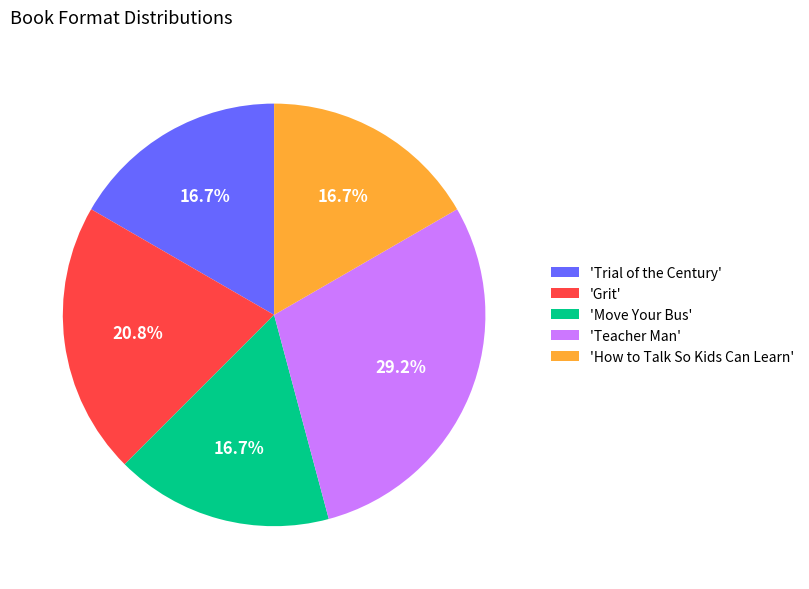

What is the total percentage of 'Teacher Man' and 'Grit'?

50.0%